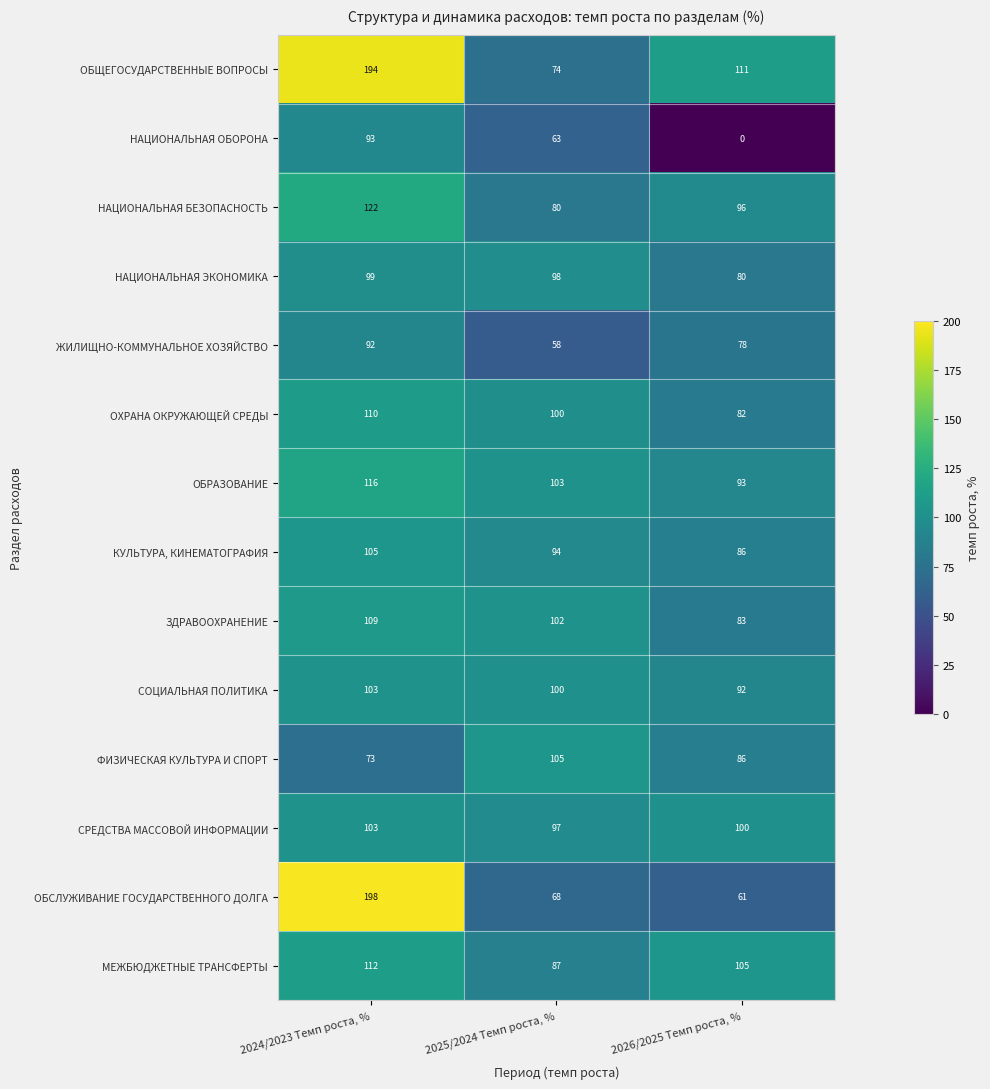

What is the difference between the maximum and minimum values in the СРЕДСТВА МАССОВОЙ ИНФОРМАЦИИ series?

6